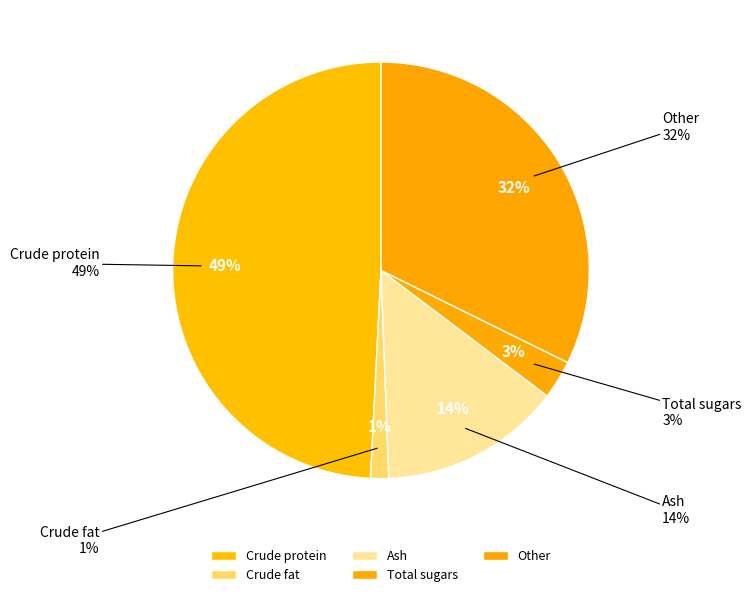

How many segments does this pie chart have?

5